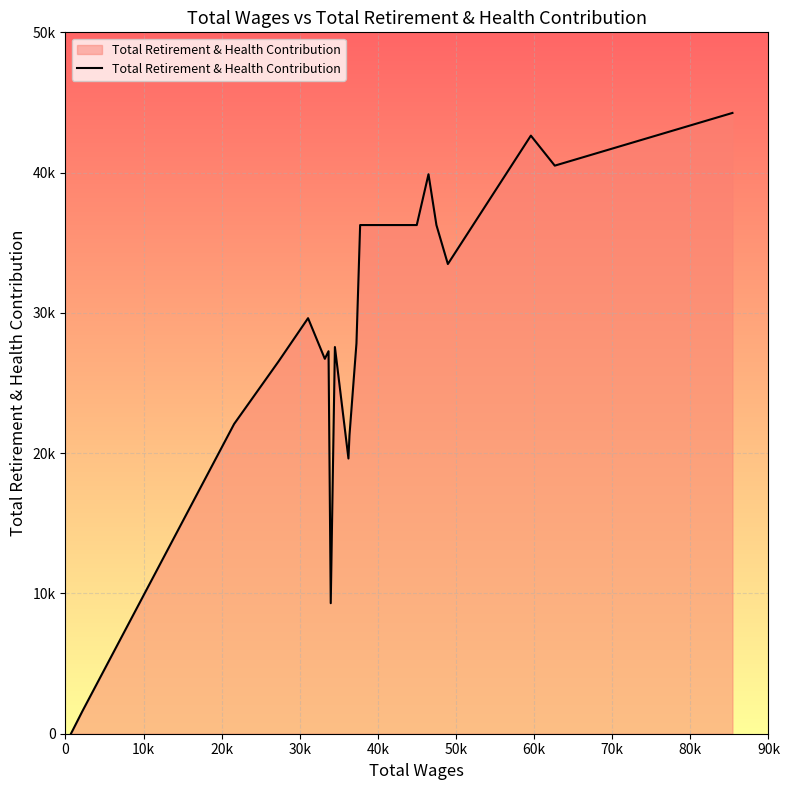

What is the sum of all values?

549006